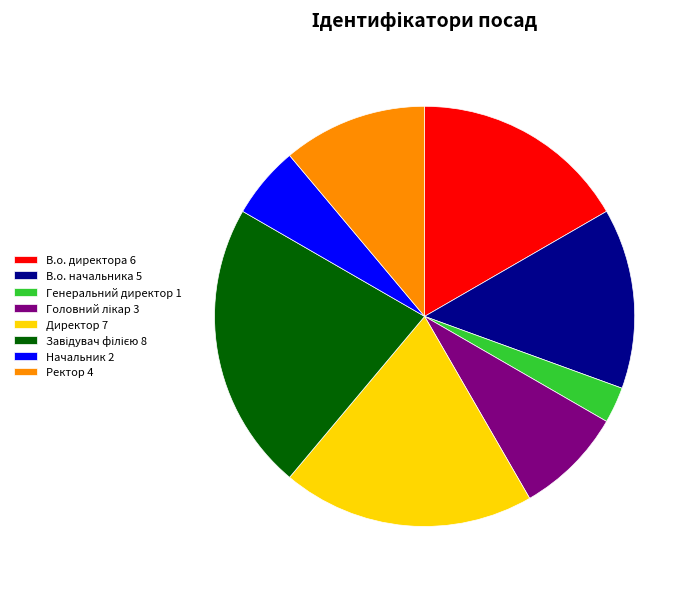

Combined, do В.о. начальника 5 and Директор 7 account for over 50%?

No